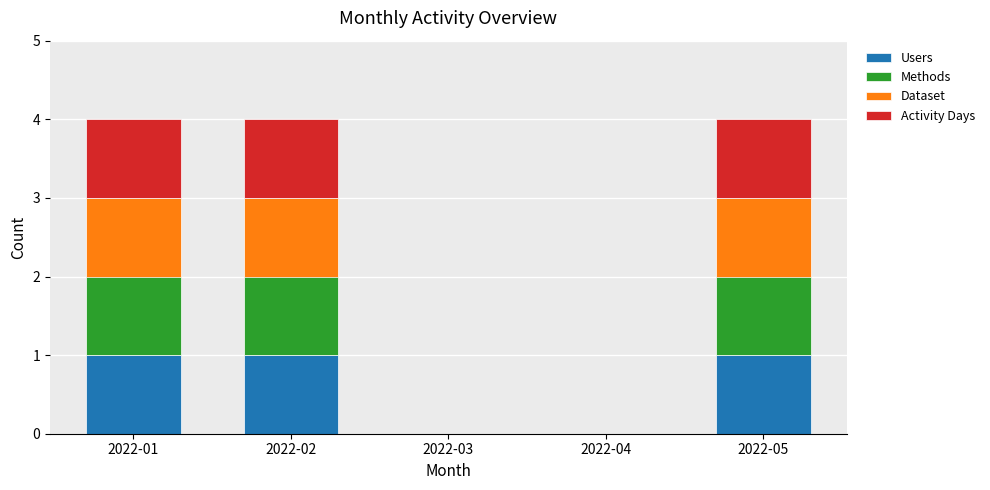

What are all the series names shown in the legend?

Users, Methods, Dataset, Activity Days